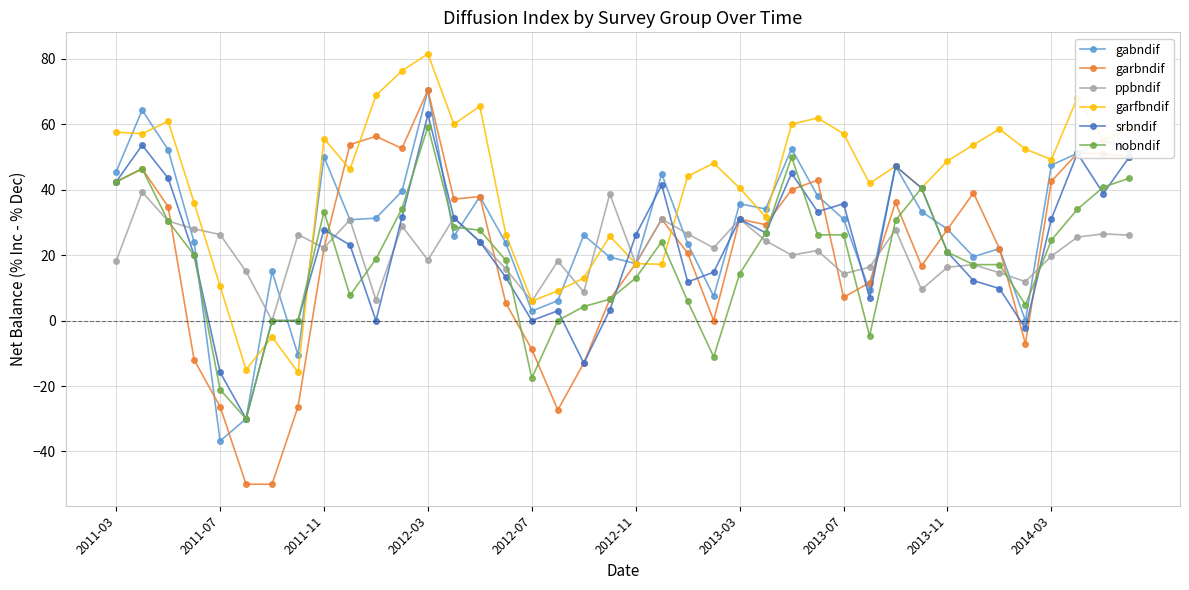

How many interior local peaks does the garfbndif series have?

11